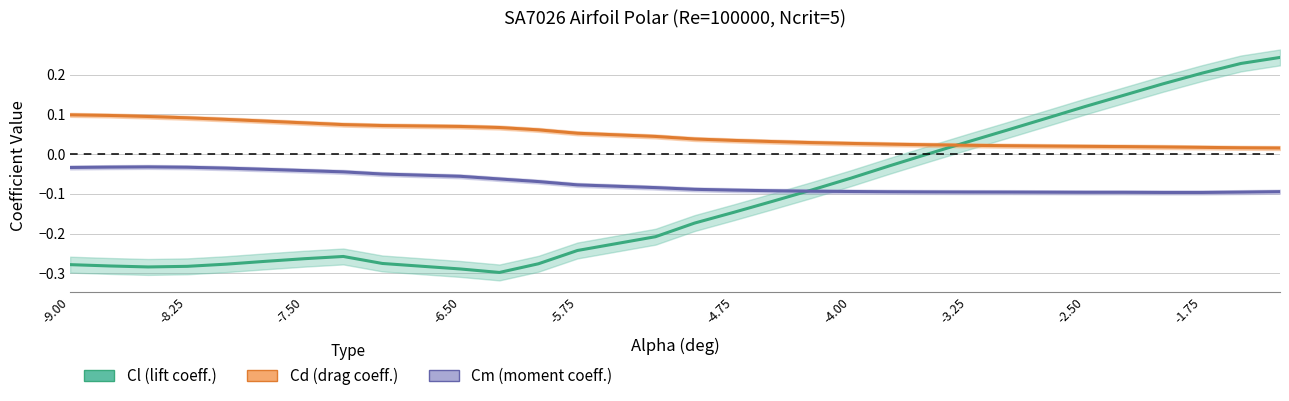

What is the lowest value of the Cm (moment coeff.) series?

-0.1